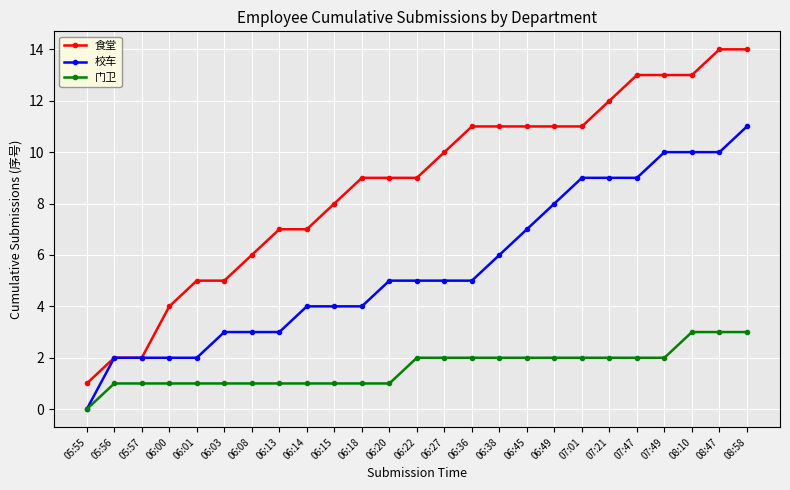

Which series has the largest range (max minus min)?

食堂